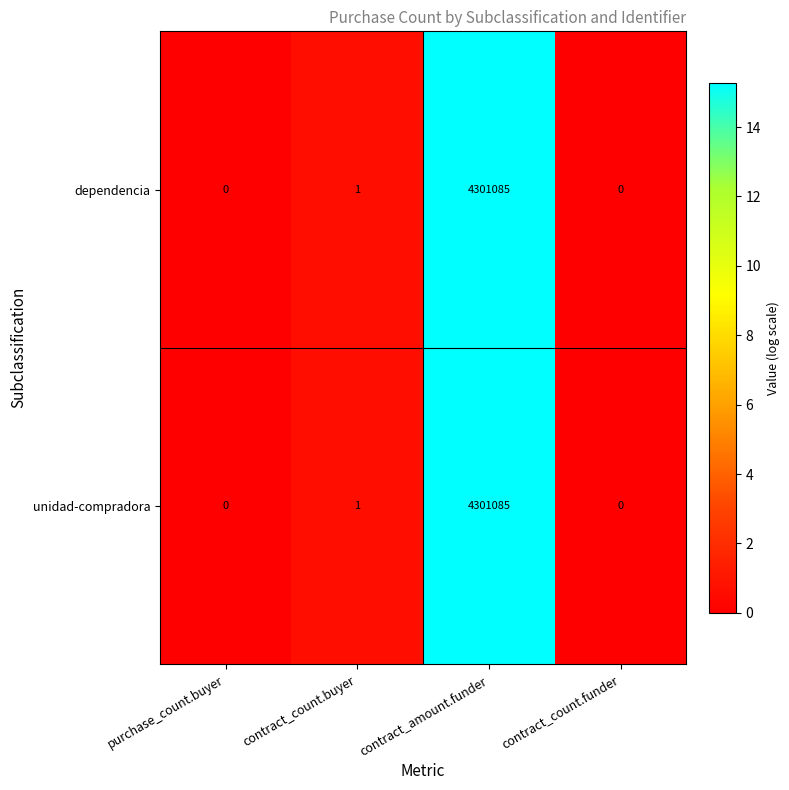

Reading left to right, transcribe all the data shown in this chart.

dependencia: purchase_count.buyer=0	contract_count.buyer=1	contract_amount.funder=4301085	contract_count.funder=0
unidad-compradora: purchase_count.buyer=0	contract_count.buyer=1	contract_amount.funder=4301085	contract_count.funder=0